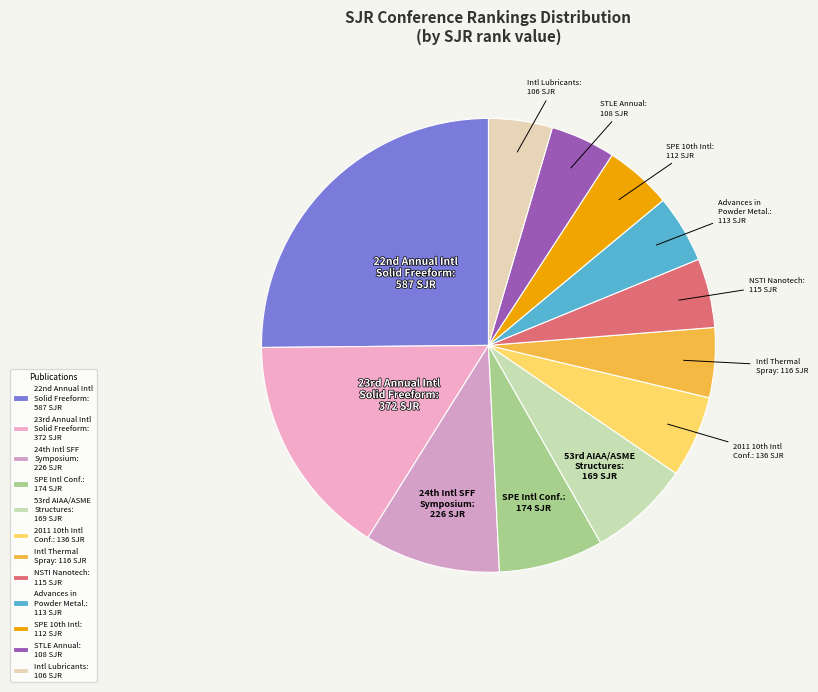

The Intl Thermal Spray: 116 SJR slice represents 5% of the pie. True or false?

True